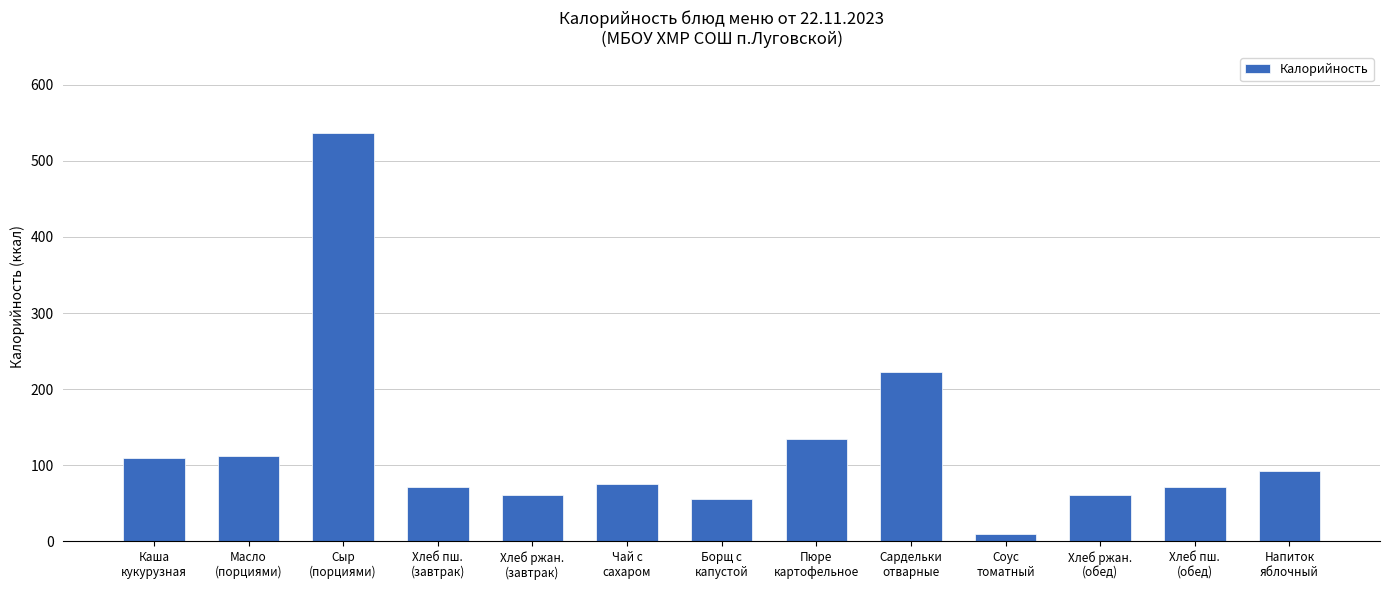

What is the label of the 12th bar from the right?

Масло
(порциями)